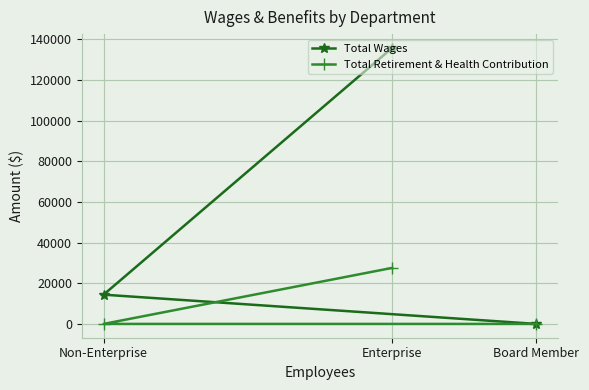

What is the difference between the Total Retirement & Health Contribution values at Enterprise and Board Member?

27577